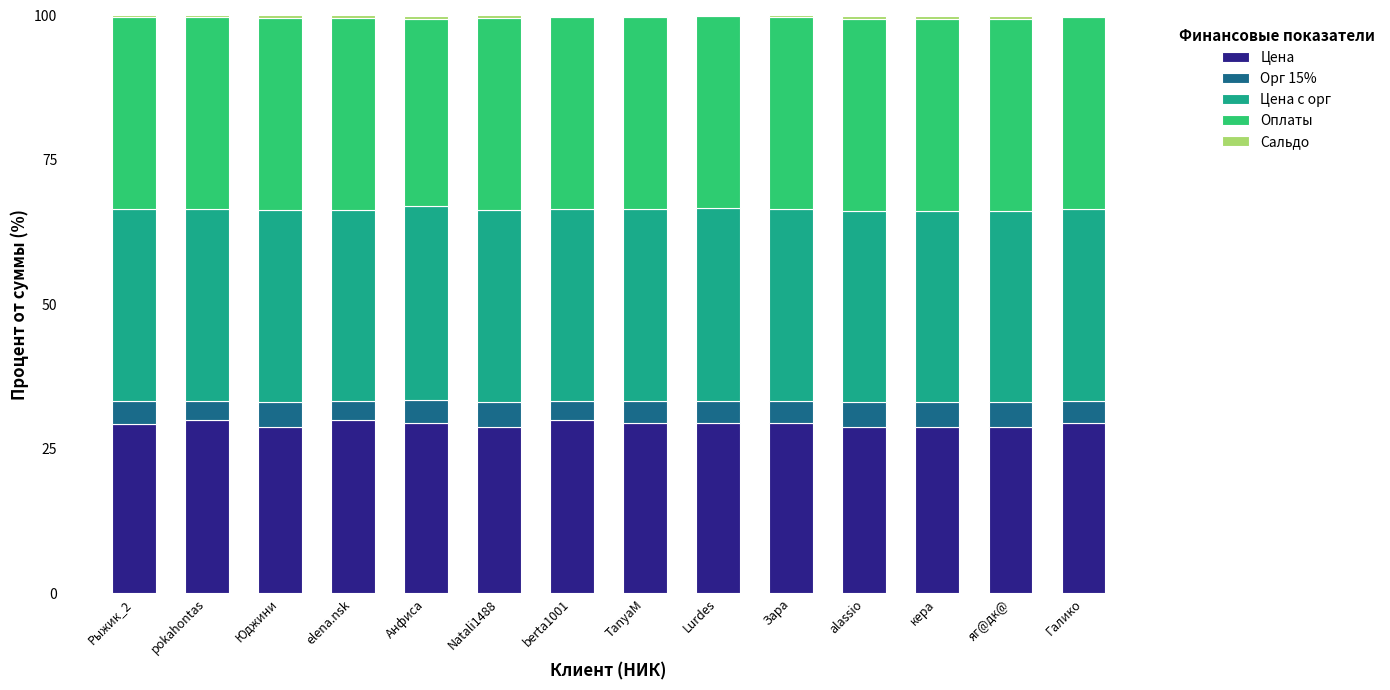

What is the sum of all Цена values?

410.5